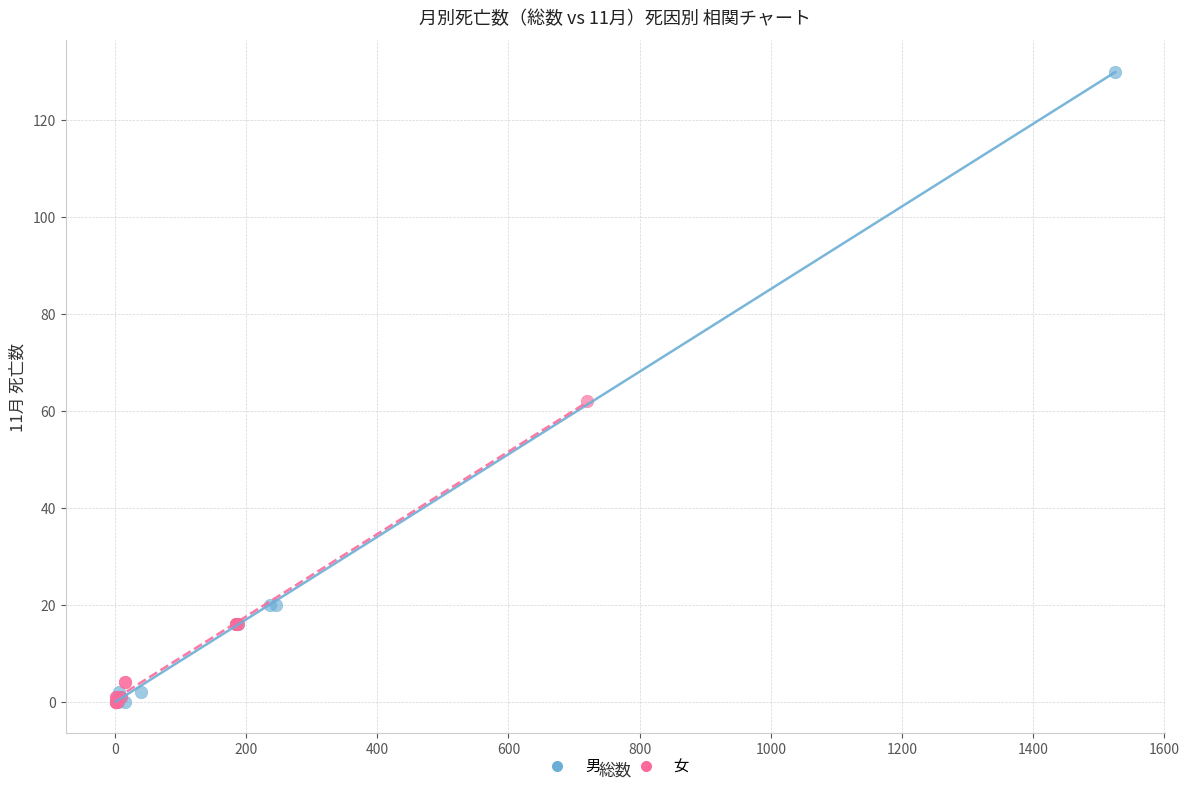

What are all the series names shown in the legend?

男, 女